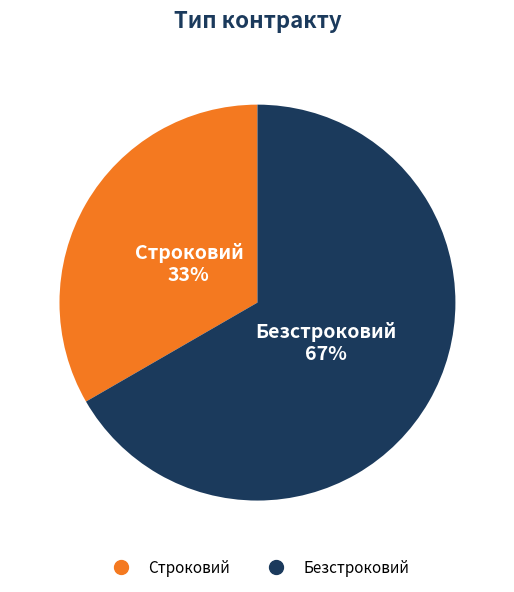

Does Строковий account for over 50% of the chart?

No